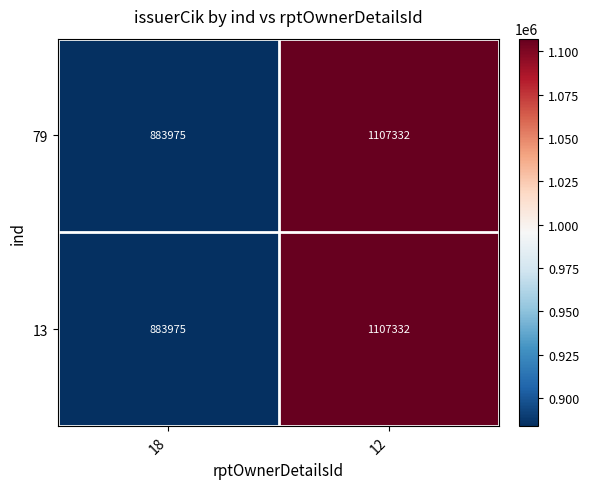

How many series are shown in this chart?

2